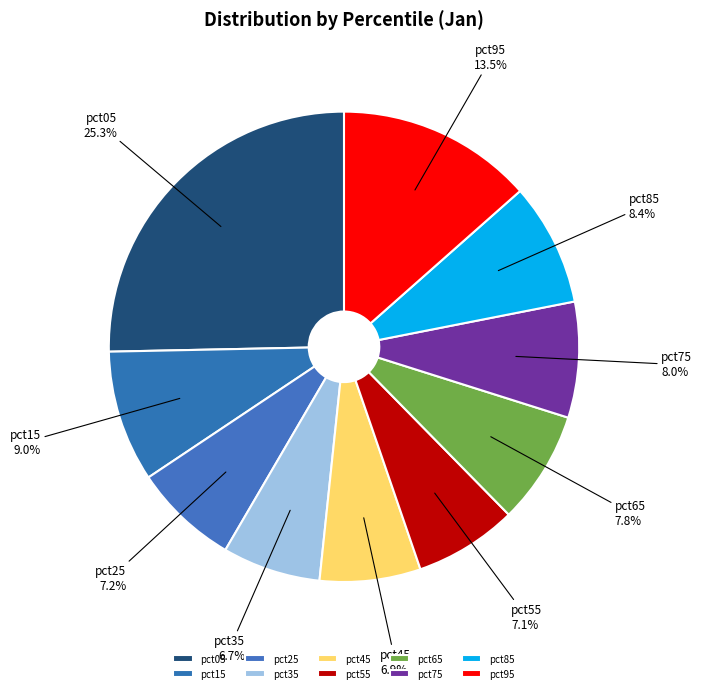

Does pct25 represent more than half of the total?

No